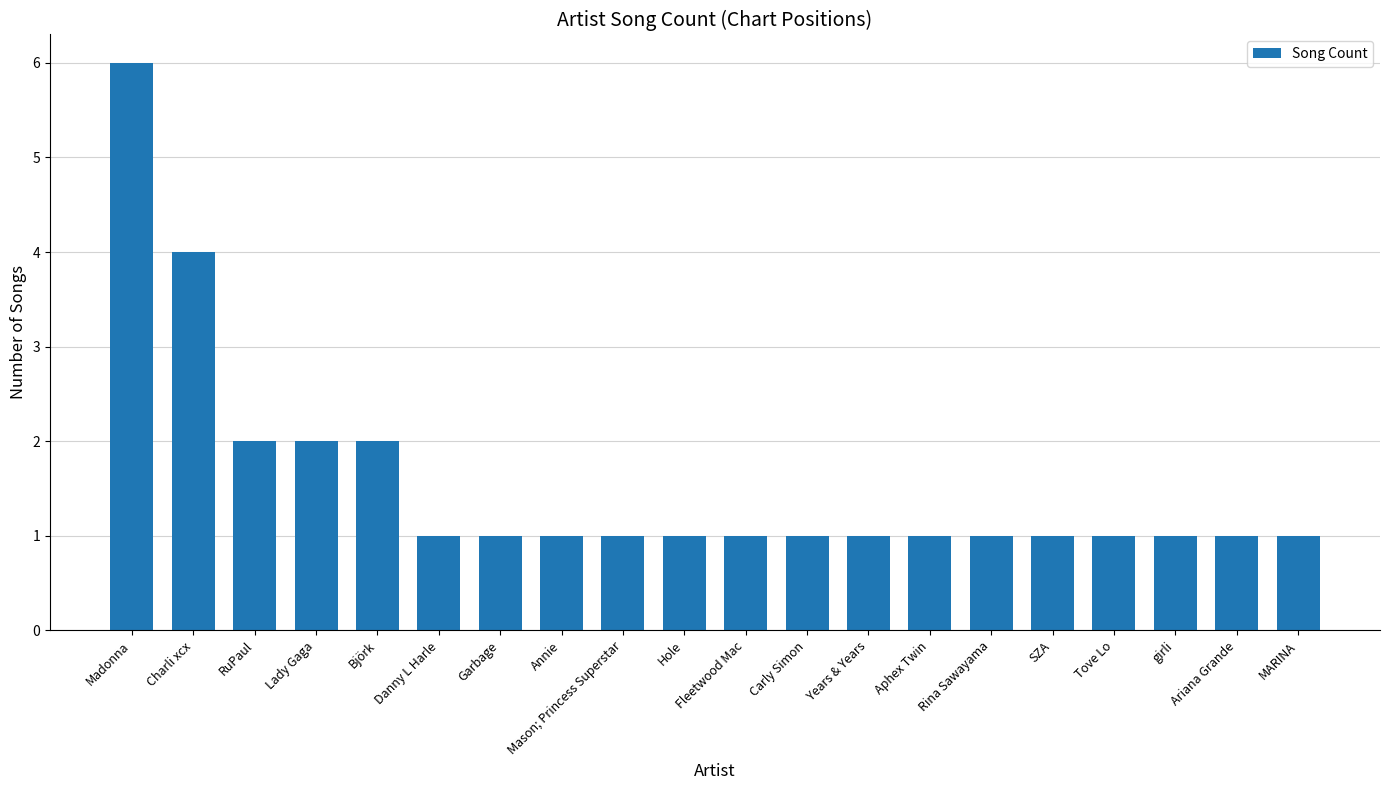

What is the difference between the second highest and minimum values?

3